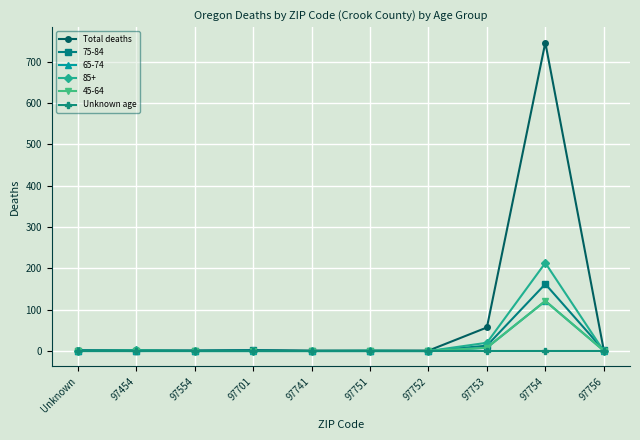

What are all the series names shown in the legend?

Total deaths, 75-84, 65-74, 85+, 45-64, Unknown age